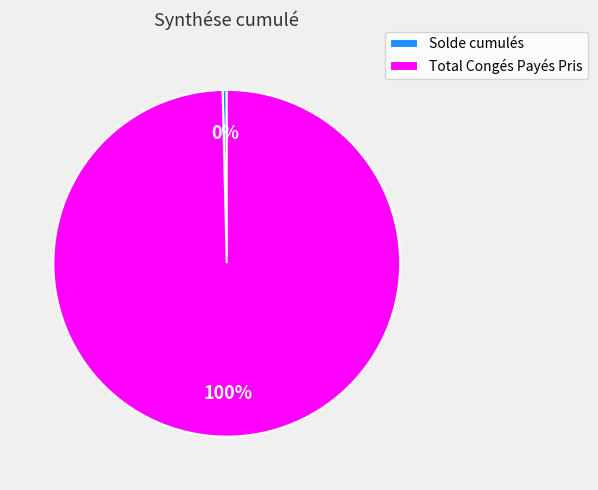

Which has a higher value, Total Congés Payés Pris or Solde cumulés?

Total Congés Payés Pris